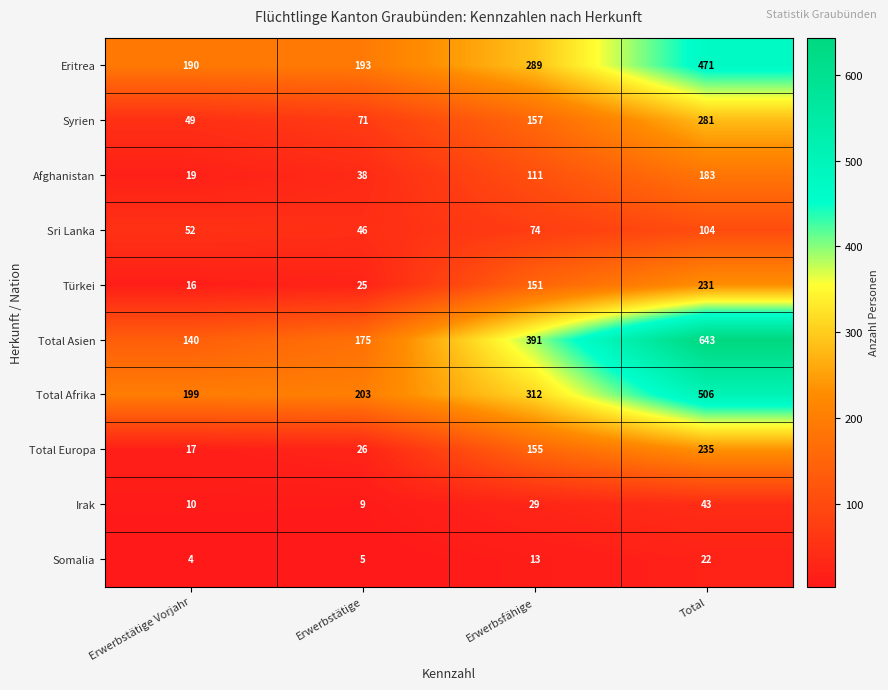

What is the difference between the Total Europa values at Erwerbstätige and Erwerbstätige Vorjahr?

9